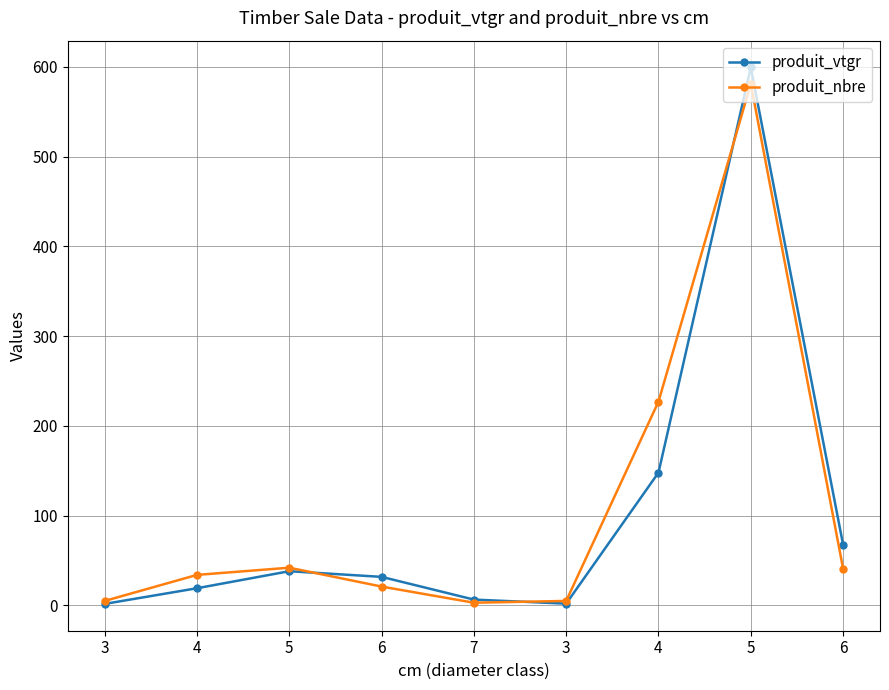

Which category has the highest value across all series?

5